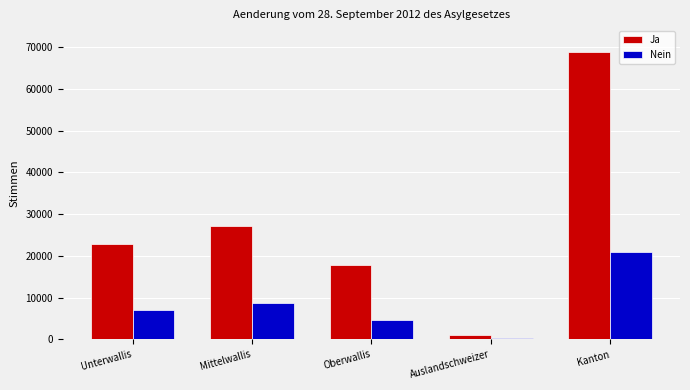

Reading left to right, what are all the values shown in this chart?

Ja: 22903	27202	17804	1055	68964
Nein: 6942	8844	4675	418	20879